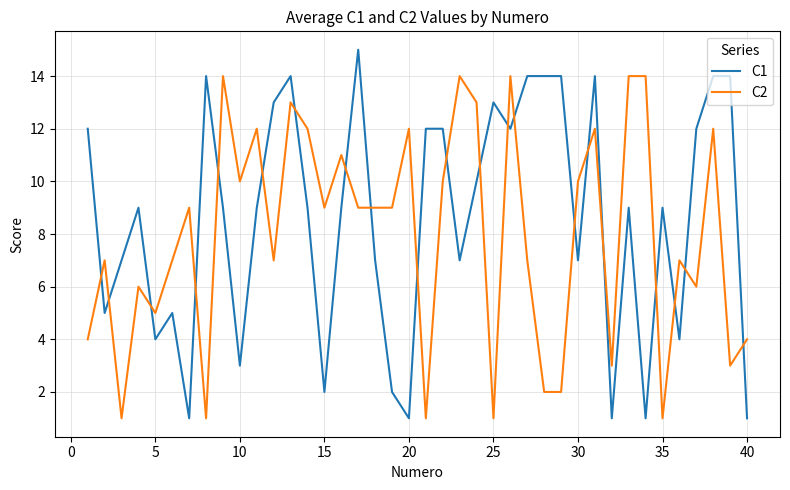

What is the maximum value shown in the chart?

15